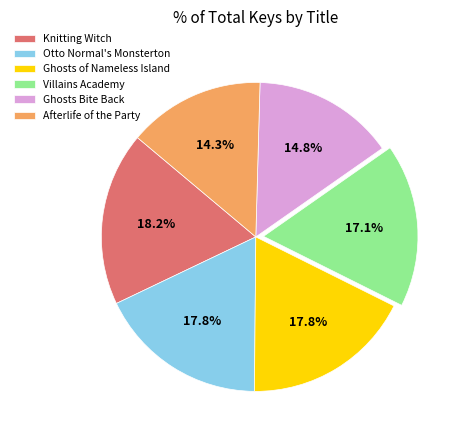

What is the smallest slice in the pie chart?

Afterlife of the Party